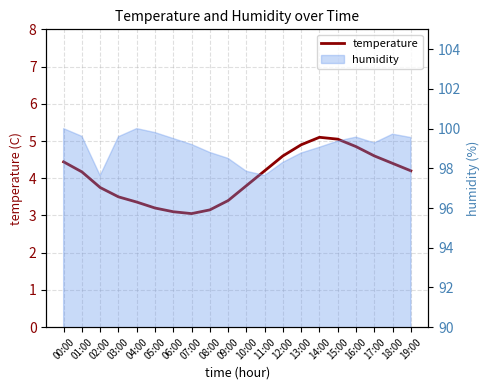

Reading left to right, list all the values displayed in this chart.

00:00=4.4	01:00=4.2	02:00=3.8	03:00=3.5	04:00=3.4	05:00=3.2	06:00=3.1	07:00=3.0	08:00=3.1	09:00=3.4	10:00=3.8	11:00=4.2	12:00=4.6	13:00=4.9	14:00=5.1	15:00=5.0	16:00=4.8	17:00=4.6	18:00=4.4	19:00=4.2